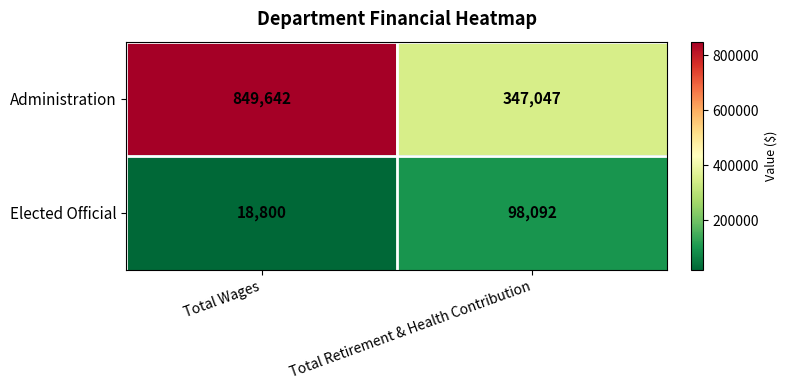

Rank the series by their maximum value, from lowest to highest.

Elected Official, Administration